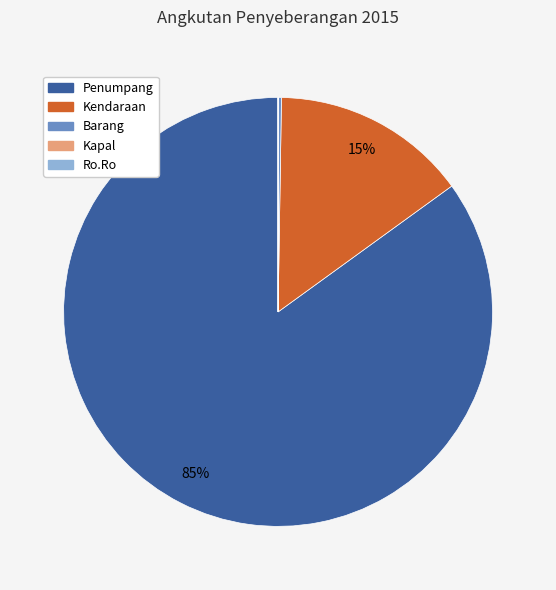

Is the sum of Kendaraan and Penumpang greater than half?

Yes